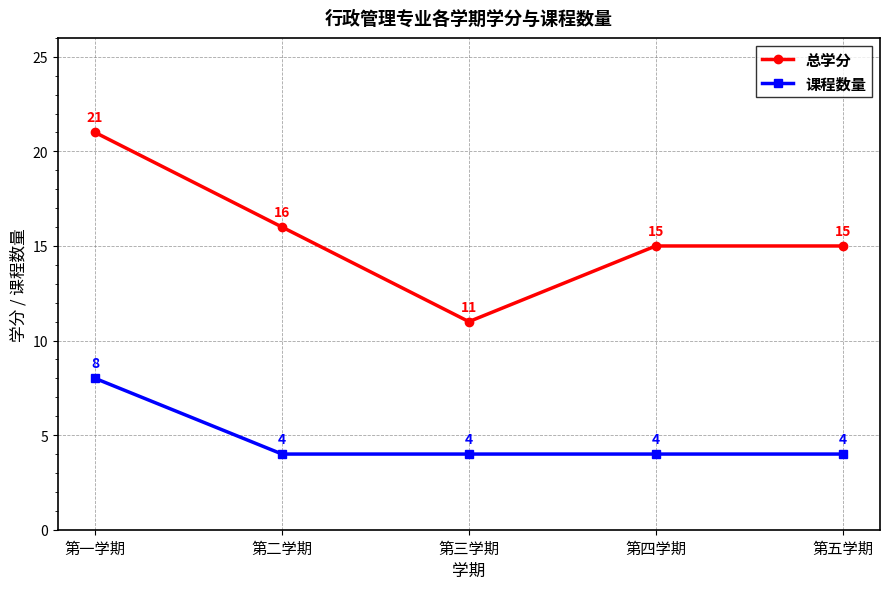

Is this an area chart (filled region under the line)?

No